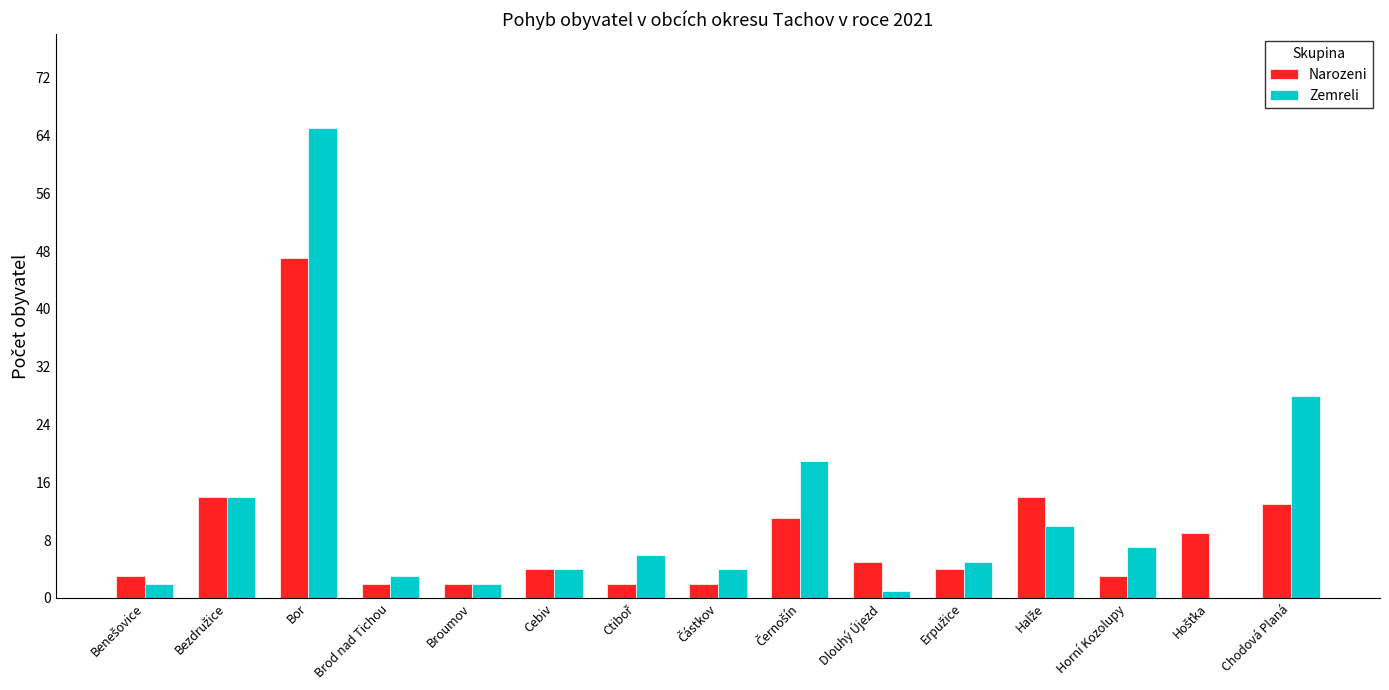

At which category is the sum across all series the highest?

Bor